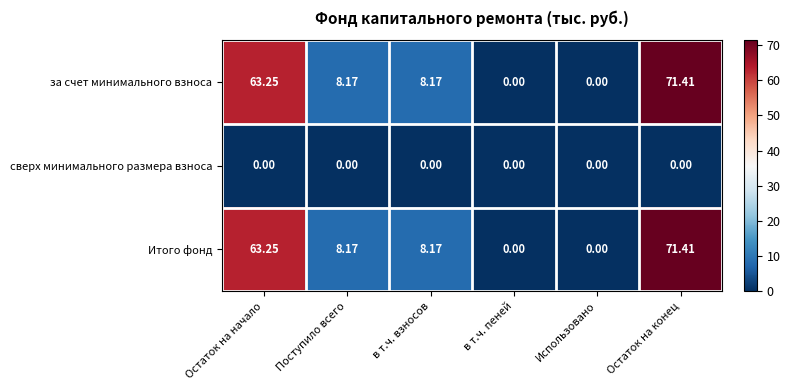

What is the total value across all series at Остаток на конец?

142.8